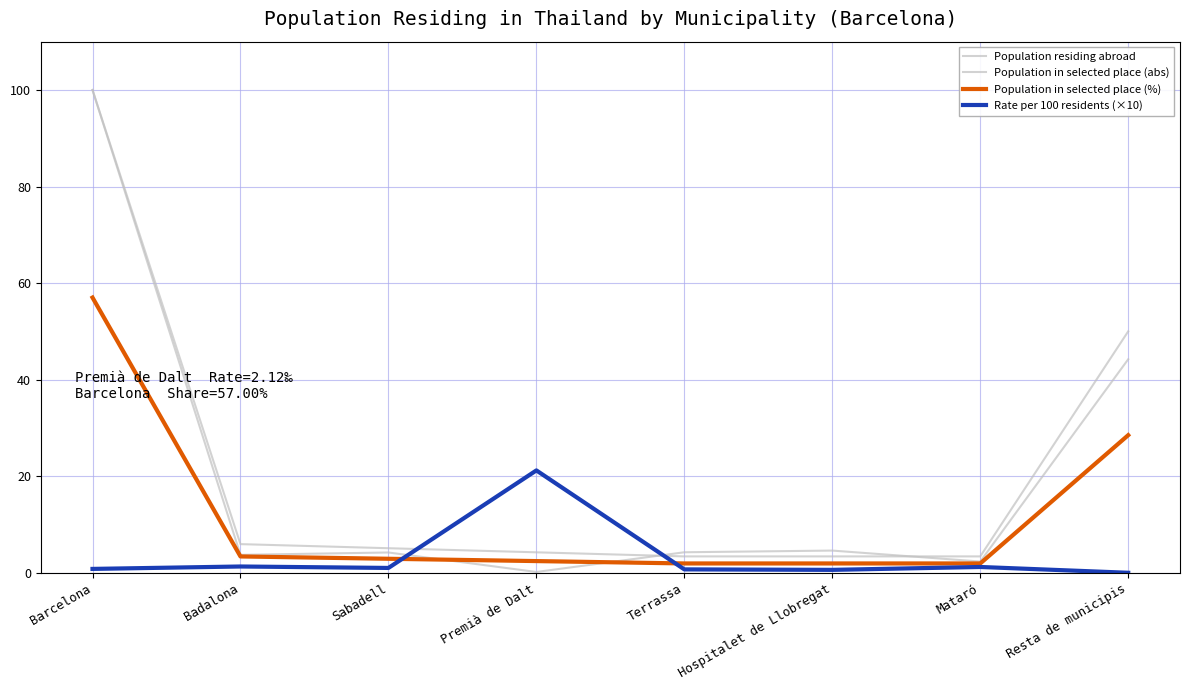

What is the value of the Rate per 100 residents (×10) point at the 3rd from the left?

1.0